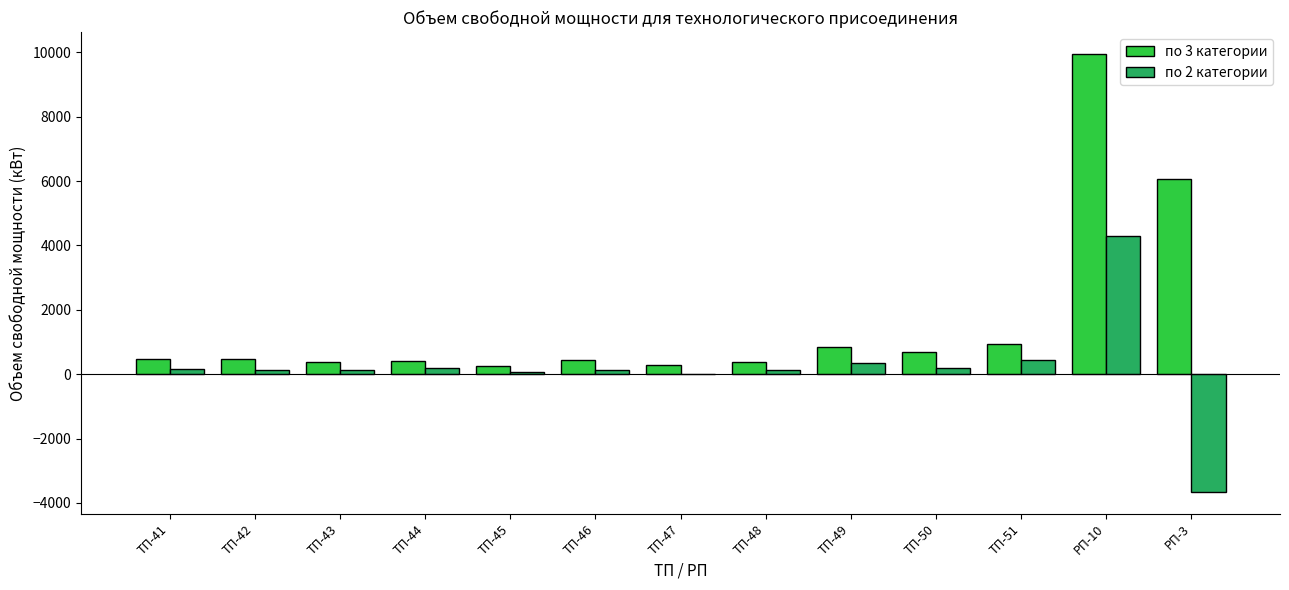

What is the sum of all по 2 категории values?

2599.1